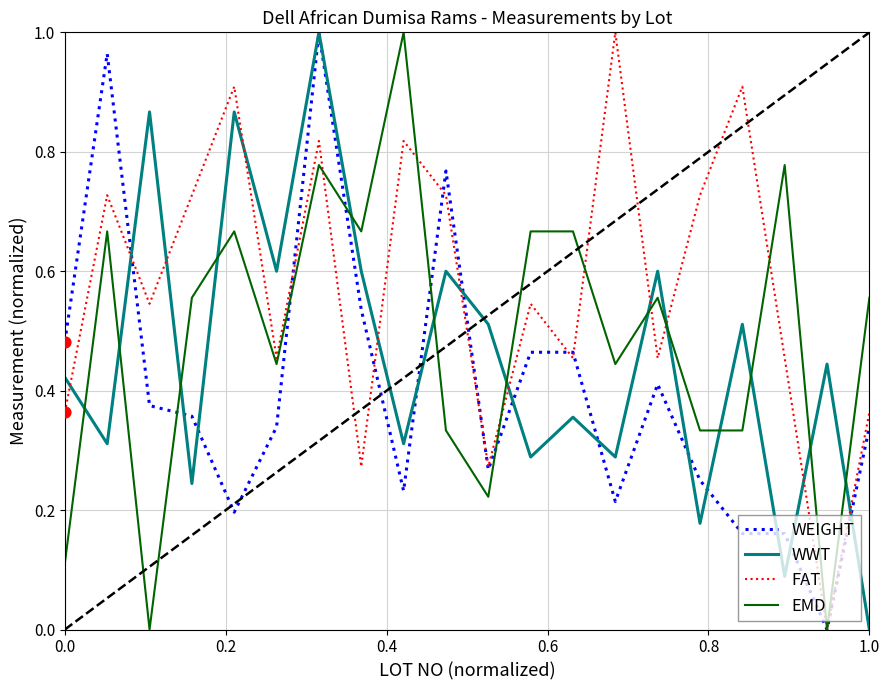

Which series has the largest total across all categories?

FAT